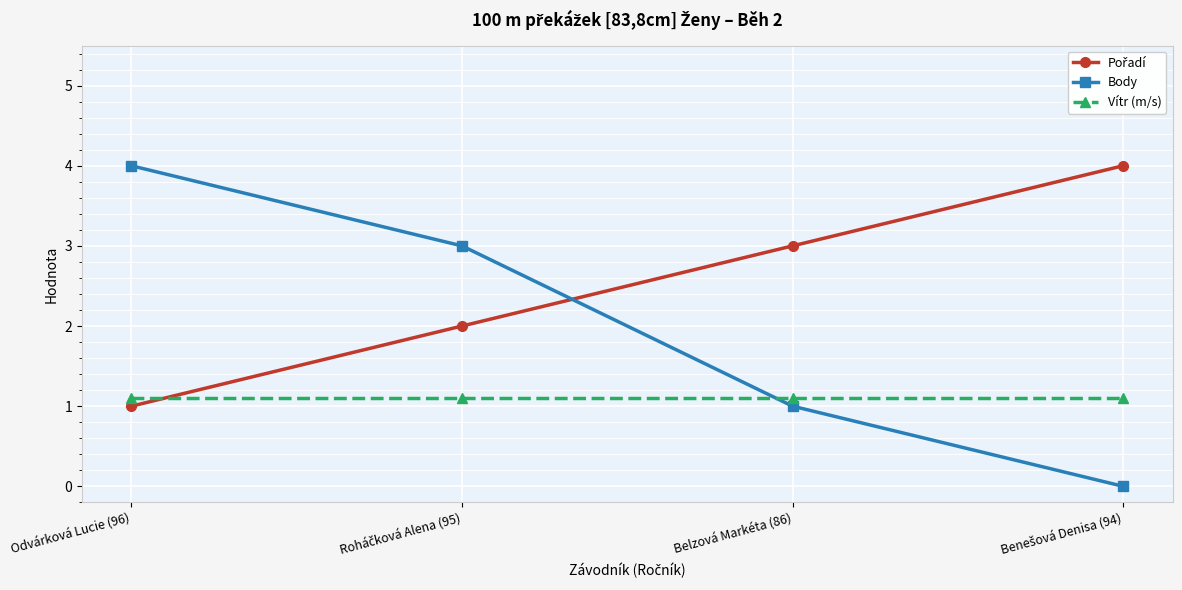

At how many categories does at least one series exceed 0?

4